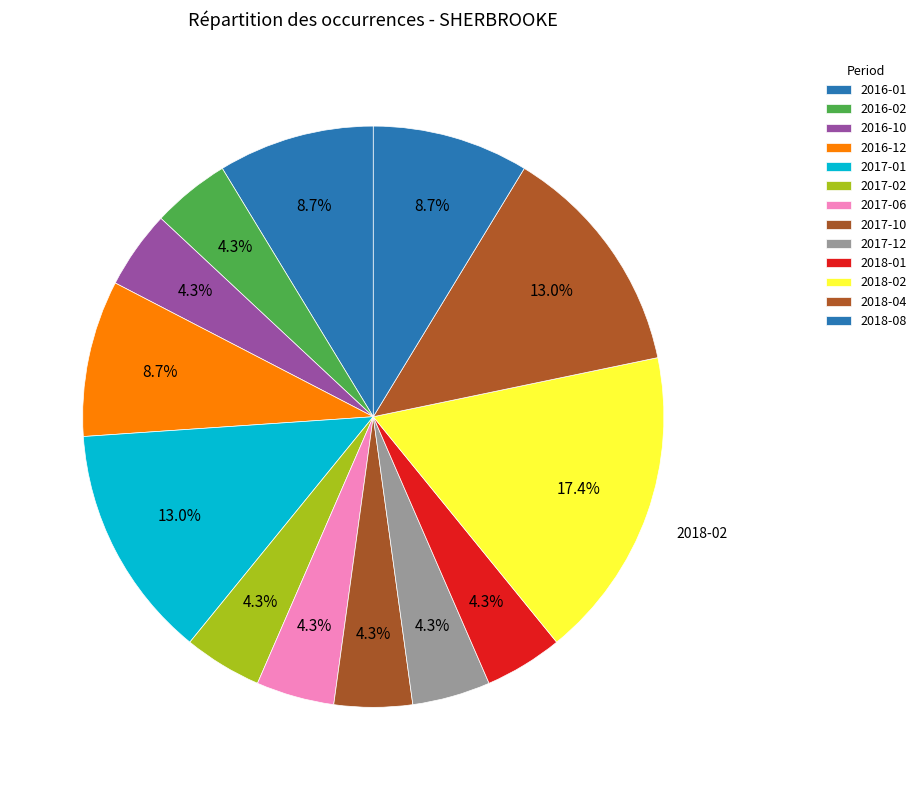

Is there a majority slice in this chart?

No